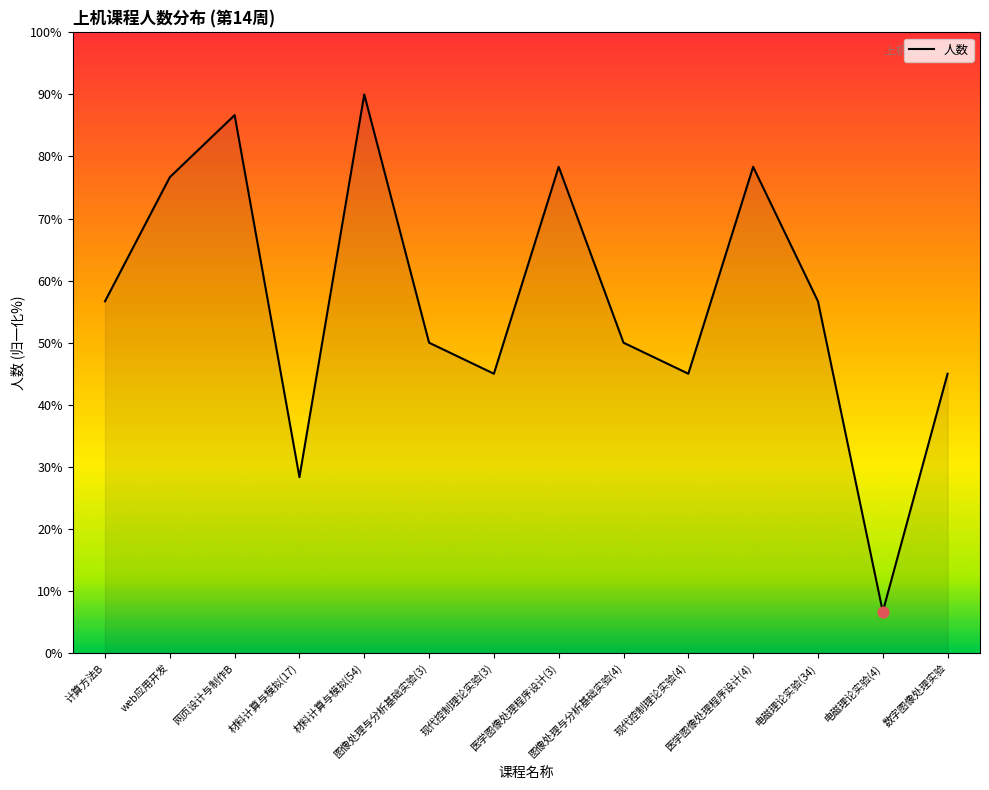

What is the change in value from 网页设计与制作B to 材料计算与模拟(17)?

-58.3